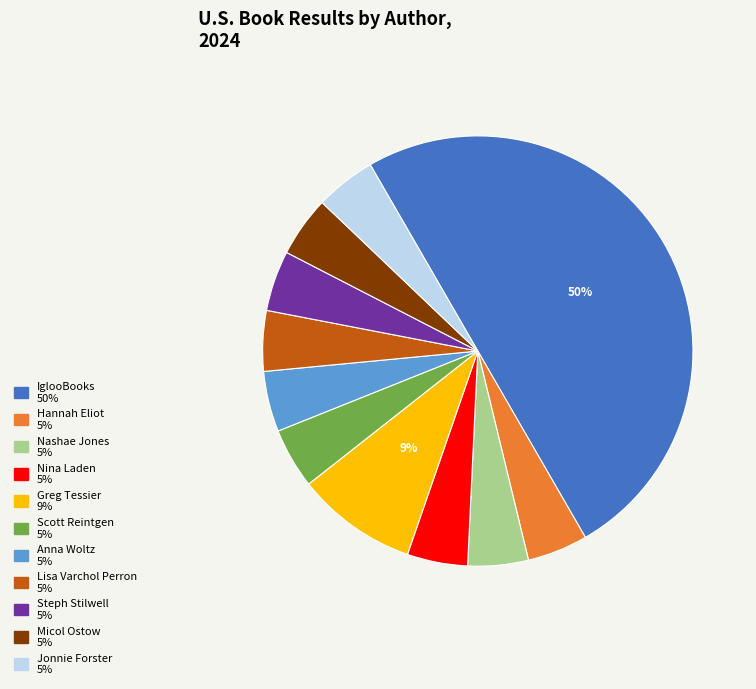

How many segments does this pie chart have?

11